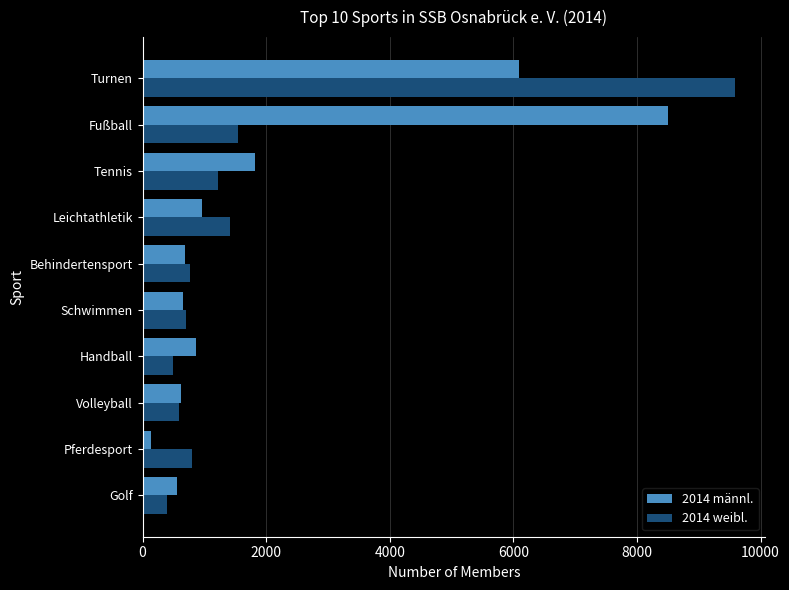

Rank the series by their maximum value, from lowest to highest.

2014 männl., 2014 weibl.